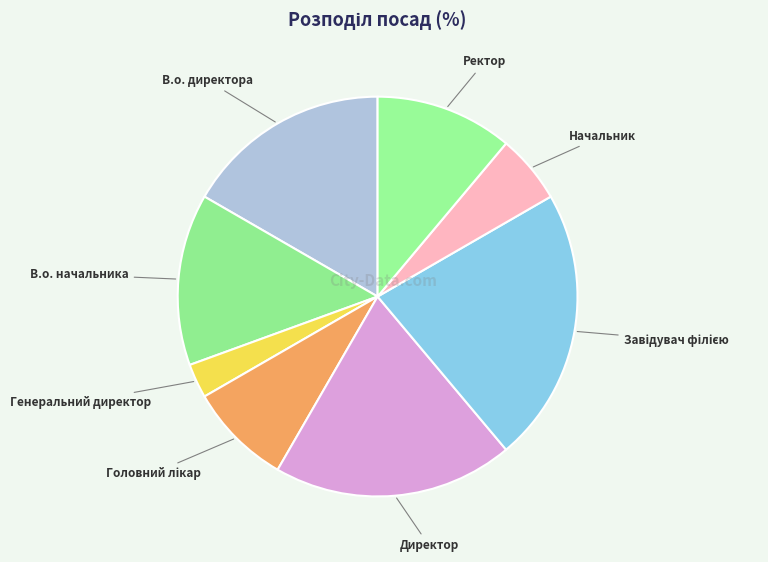

Count the number of slices in the pie.

8